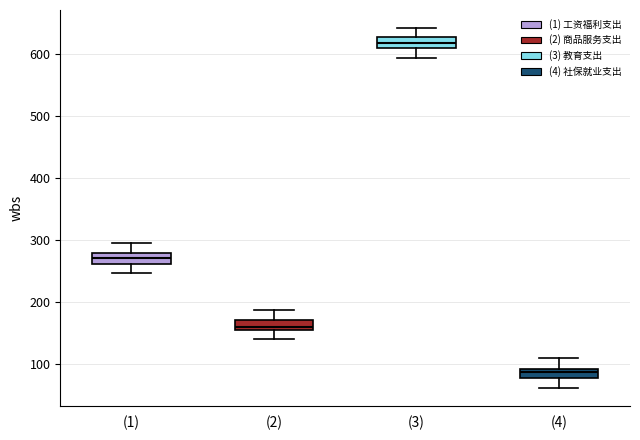

Which box's median line is the lowest?

(4)